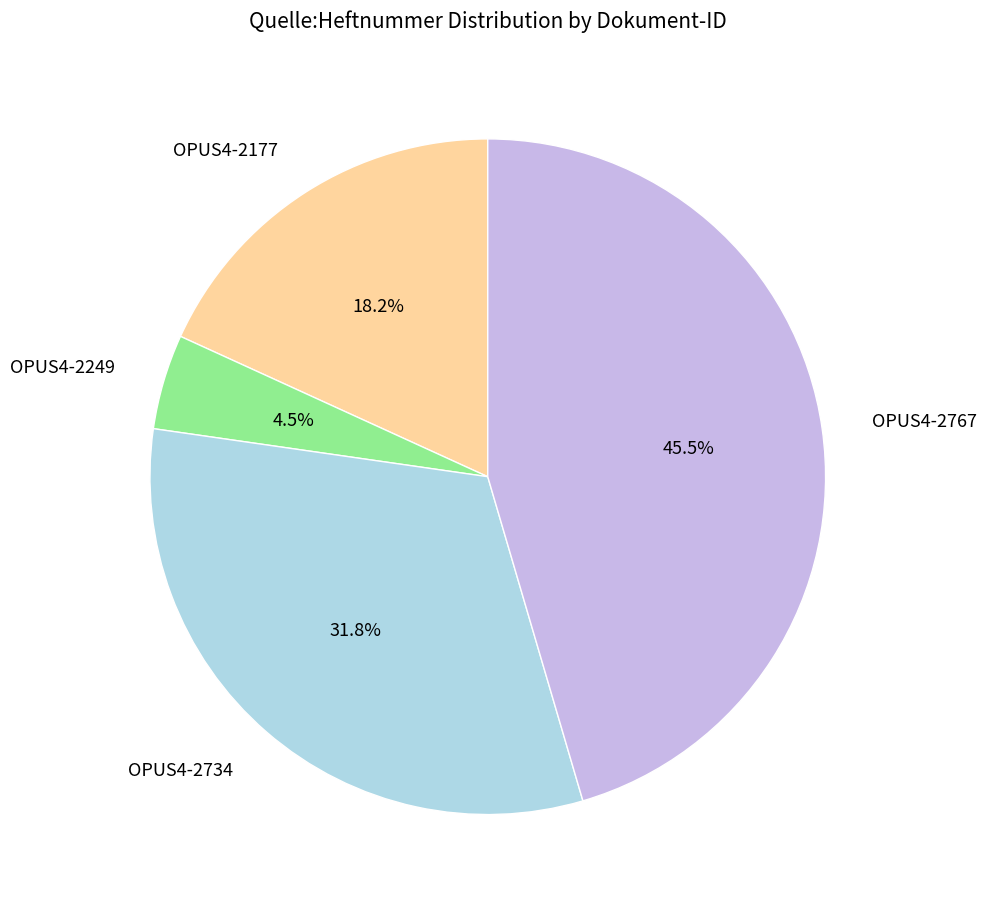

Count the number of slices in the pie.

4